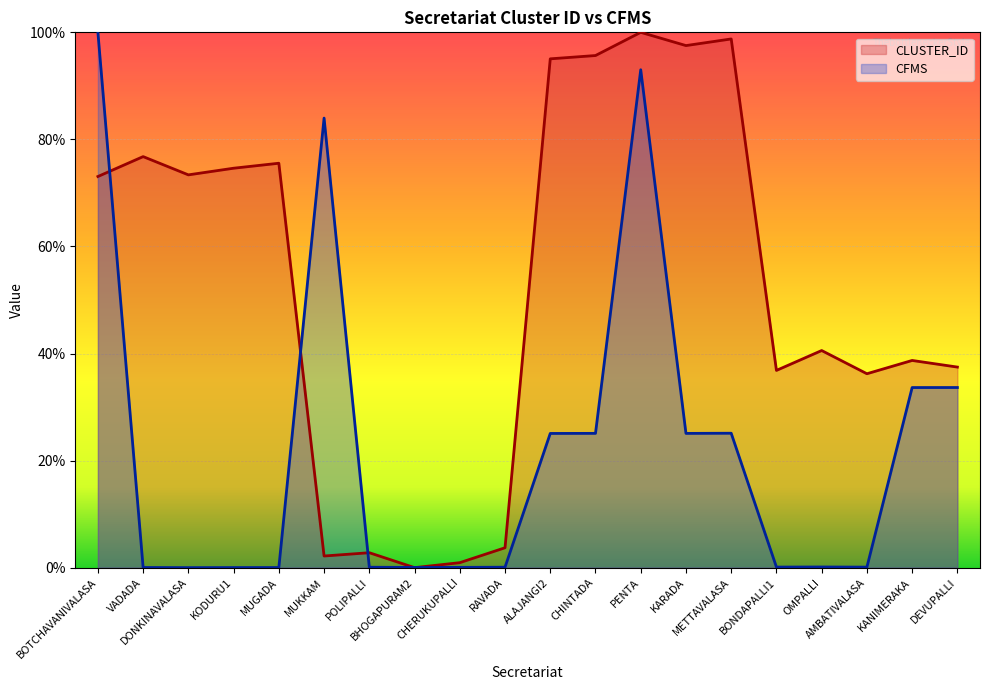

List the labels in order of CLUSTER_ID value, largest first.

PENTA, METTAVALASA, KARADA, CHINTADA, ALAJANGI2, VADADA, MUGADA, KODURU1, DONKINAVALASA, BOTCHAVANIVALASA, OMPALLI, KANIMERAKA, DEVUPALLI, BONDAPALLI1, AMBATIVALASA, RAVADA, POLIPALLI, MUKKAM, CHERUKUPALLI, BHOGAPURAM2